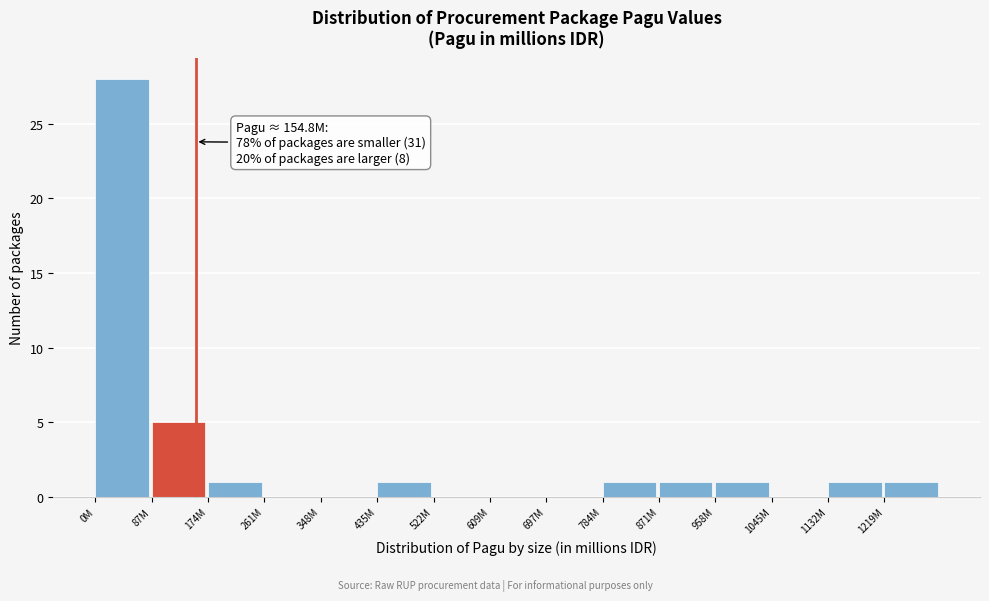

Reading left to right, extract all data points from this chart.

0M=28	87M=5	174M=1	261M=0	348M=0	435M=1	522M=0	609M=0	697M=0	784M=1	871M=1	958M=1	1045M=0	1132M=1	1219M=1